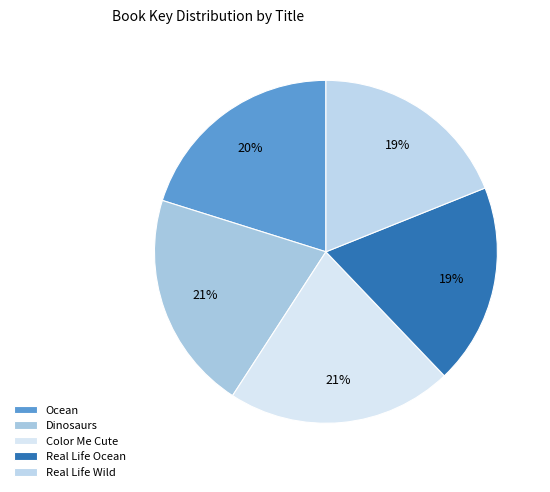

True or false: Color Me Cute accounts for 32% of the total.

False